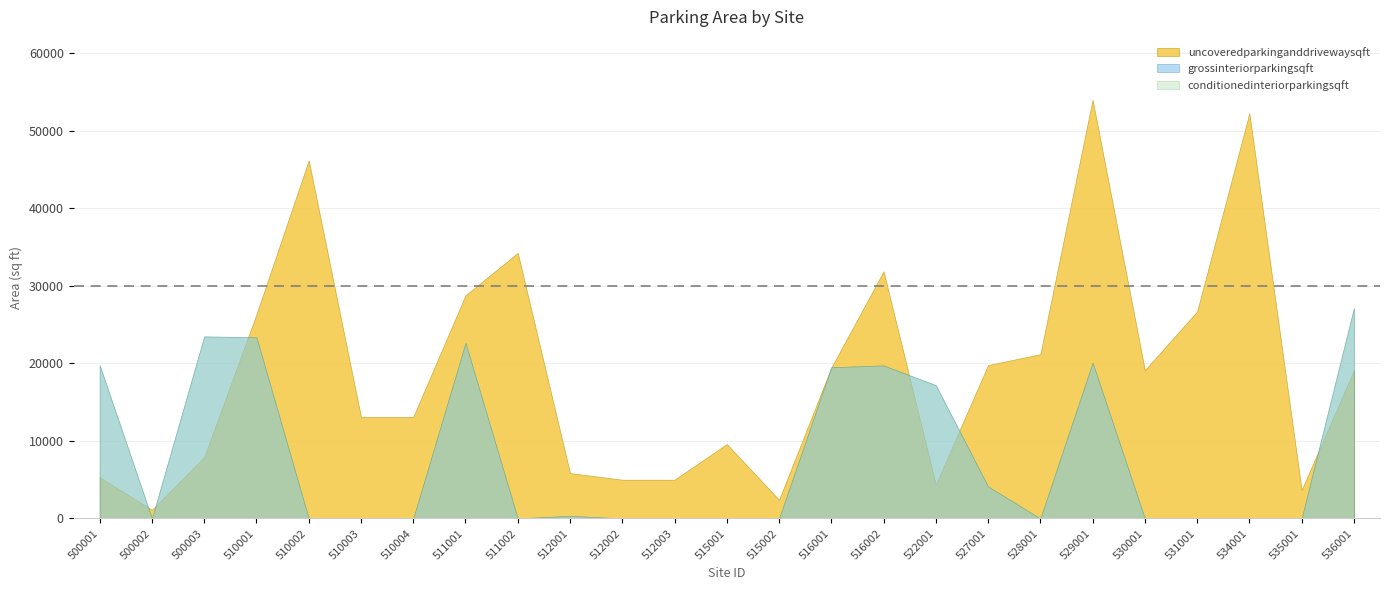

What is the value of the uncoveredparkinganddrivewaysqft point at the 16th from the left?

31875.0